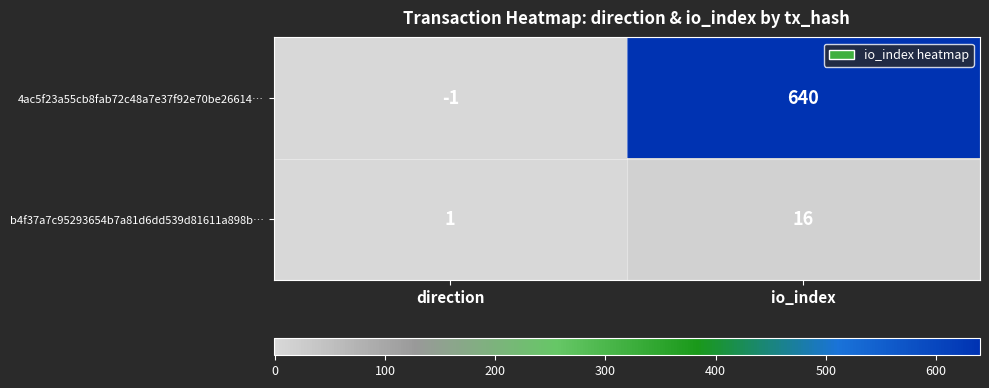

The b4f37a7c95293654b7a81d6dd539d81611a898b… series shows 0 at direction. True or false?

False